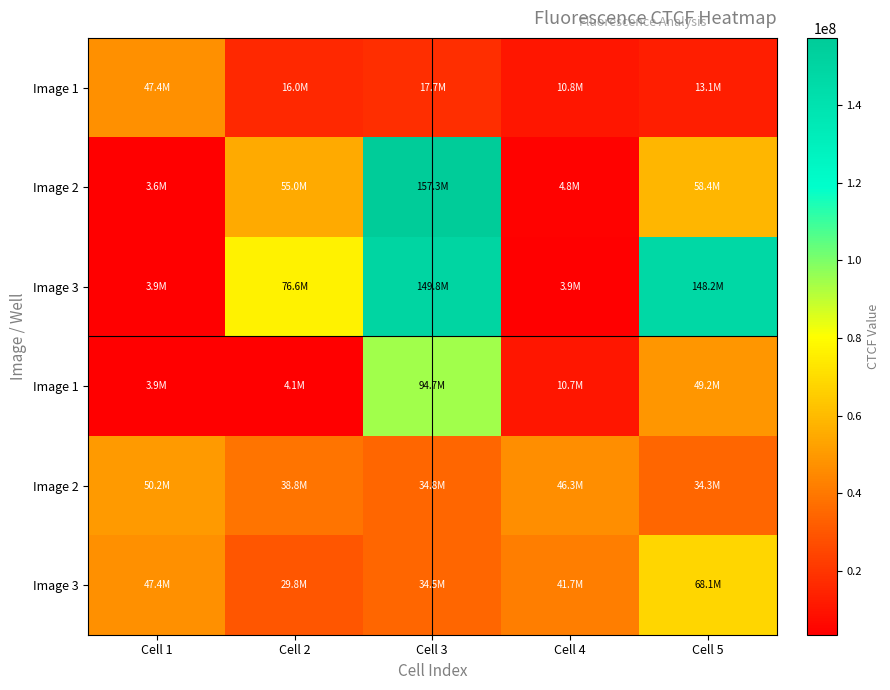

Which has a higher value, Cell 4 or Cell 3?

Cell 3